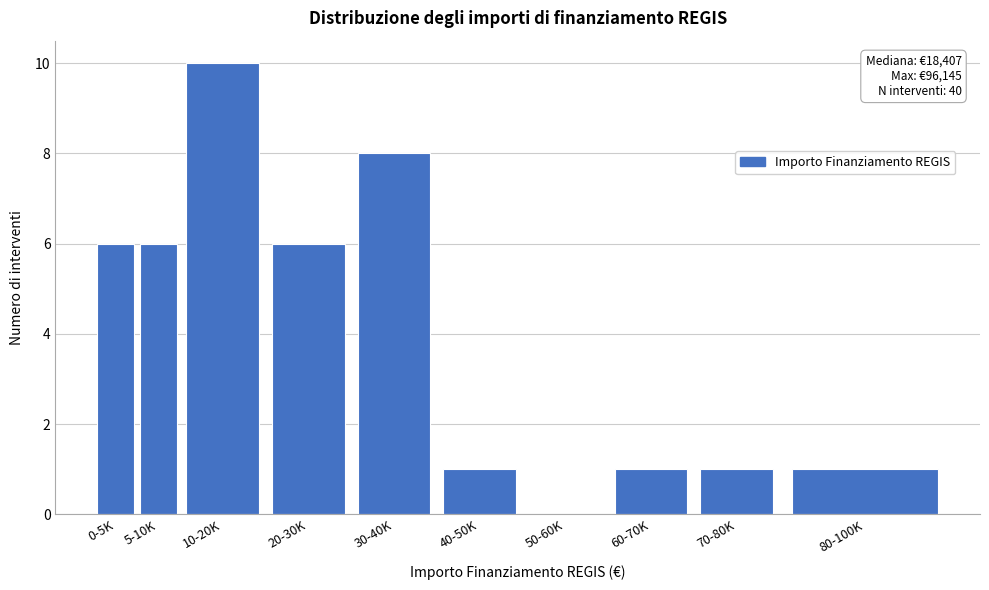

Reading left to right, transcribe all the data shown in this chart.

0-5K=6	5-10K=6	10-20K=10	20-30K=6	30-40K=8	40-50K=1	50-60K=0	60-70K=1	70-80K=1	80-100K=1